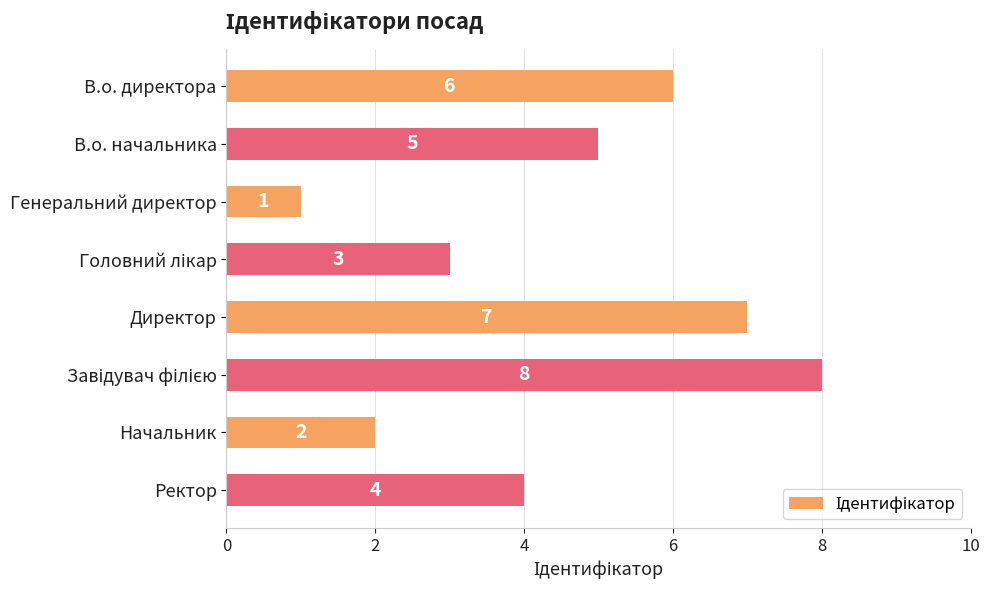

What is the change in value from Директор to Ректор?

-3